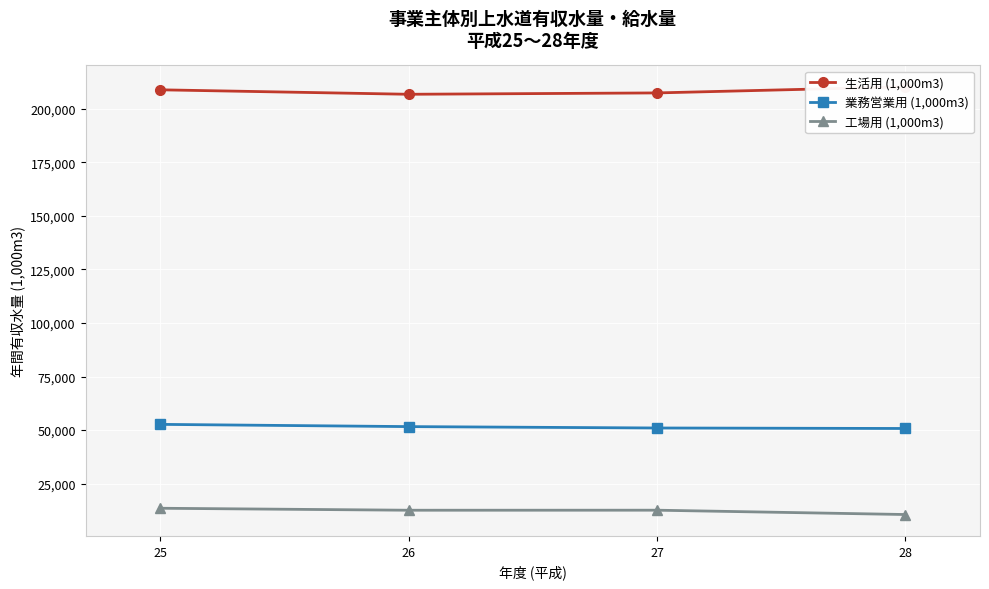

What is the difference between the second highest and minimum values in the 生活用 (1,000m3) series?

2085